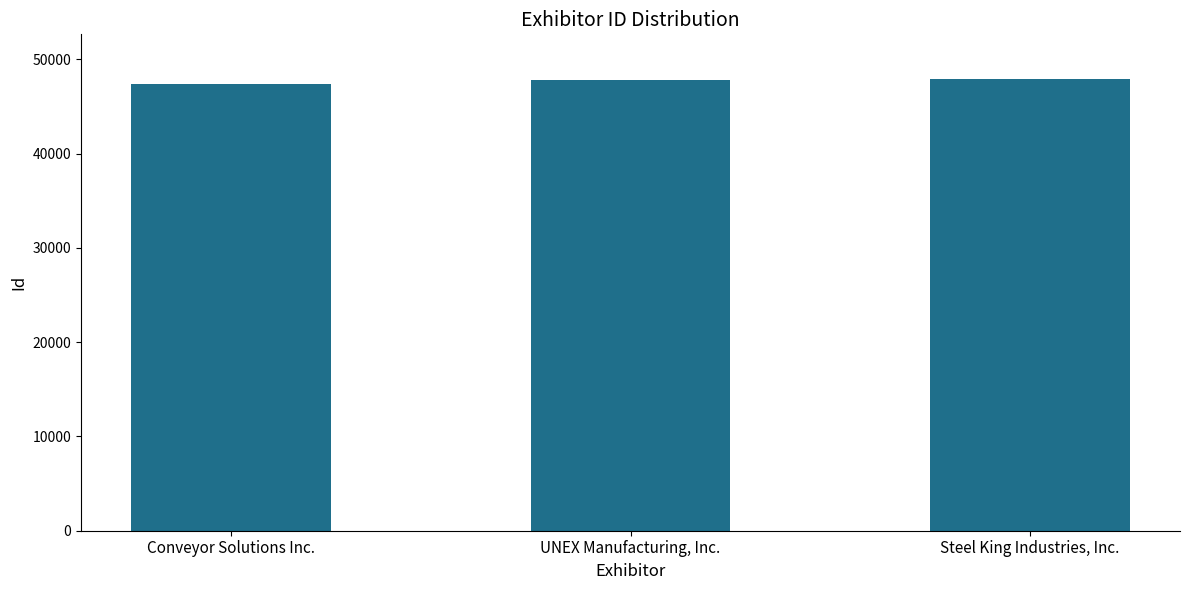

How many distinct data groups are displayed?

1